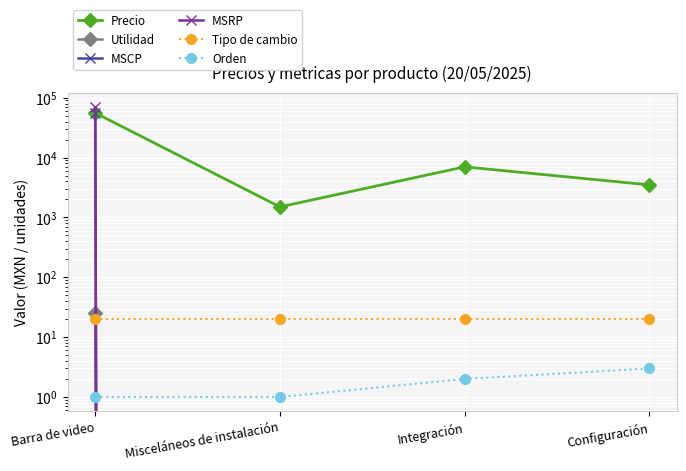

Which series has the widest spread of values?

MSRP